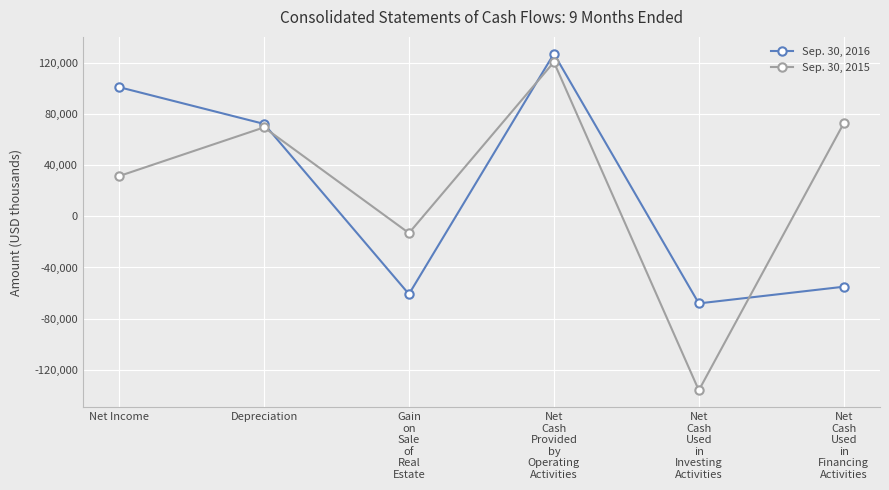

What is the value of the Sep. 30, 2015 point at the 5th from the left?

-136064